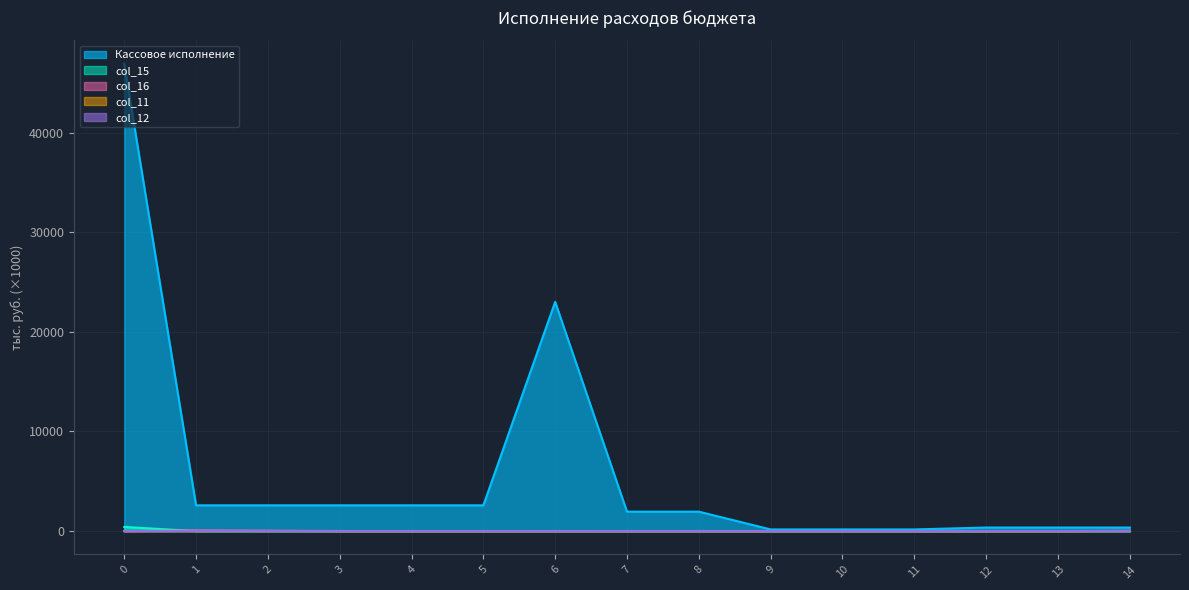

True or false: col_16 has more than 0 points higher than both neighbors.

True